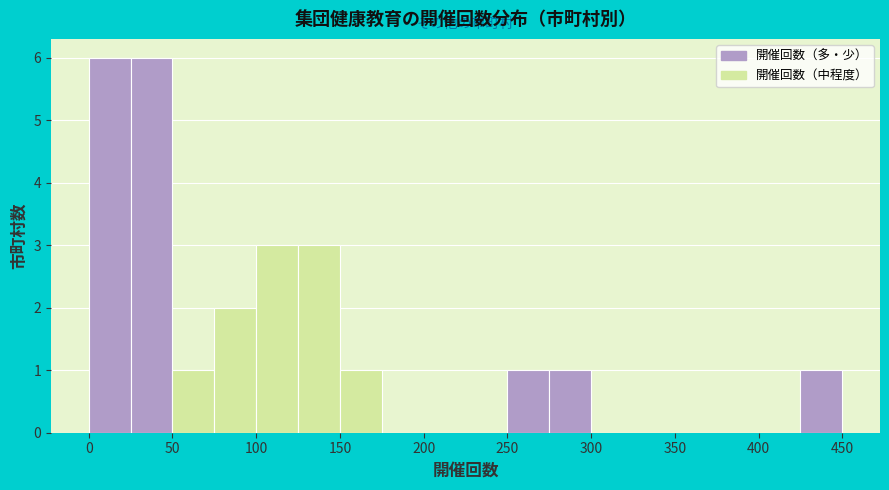

Reading left to right, transcribe this chart: for each bar, give the range it covers on the x-axis and its height. The values are not printed on the chart, so give them approximately, as read against the axis.

0 to 25: 6
25 to 50: 6
50 to 75: 1
75 to 100: 2
100 to 125: 3
125 to 150: 3
150 to 175: 1
175 to 200: 0
200 to 225: 0
225 to 250: 0
250 to 275: 1
275 to 300: 1
300 to 325: 0
325 to 350: 0
350 to 375: 0
375 to 400: 0
400 to 425: 0
425 to 450: 1